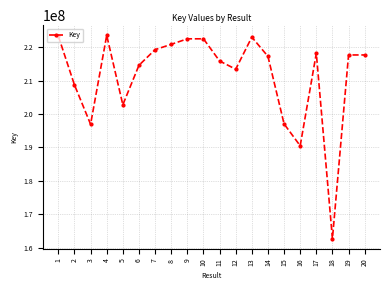

True or false: there are more than 0 points higher than both neighbors.

True